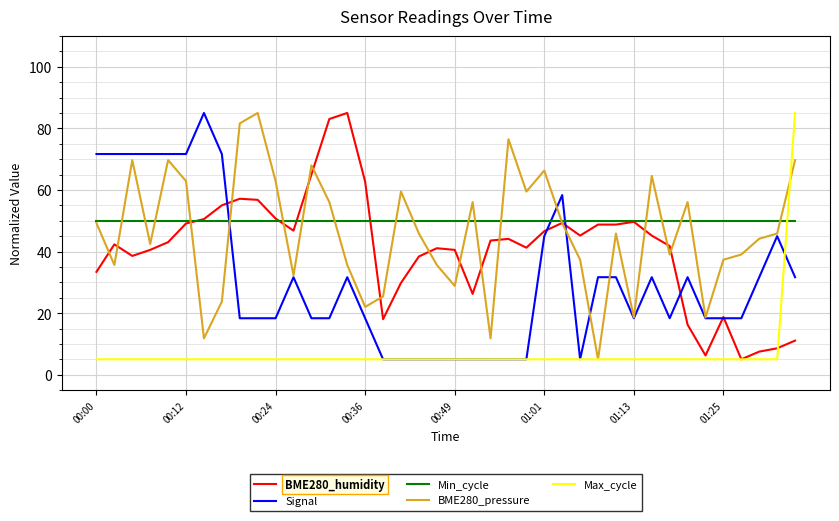

What is the minimum value for BME280_pressure?

5.0